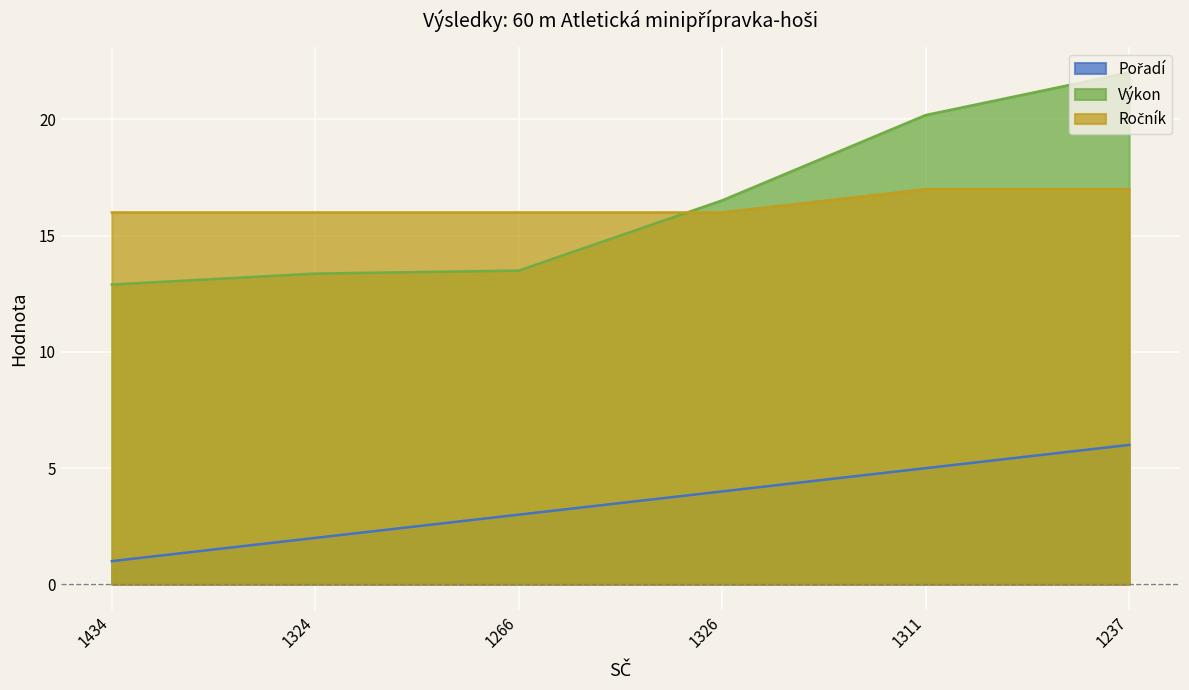

What is the label of the 2nd point from the right?

1311